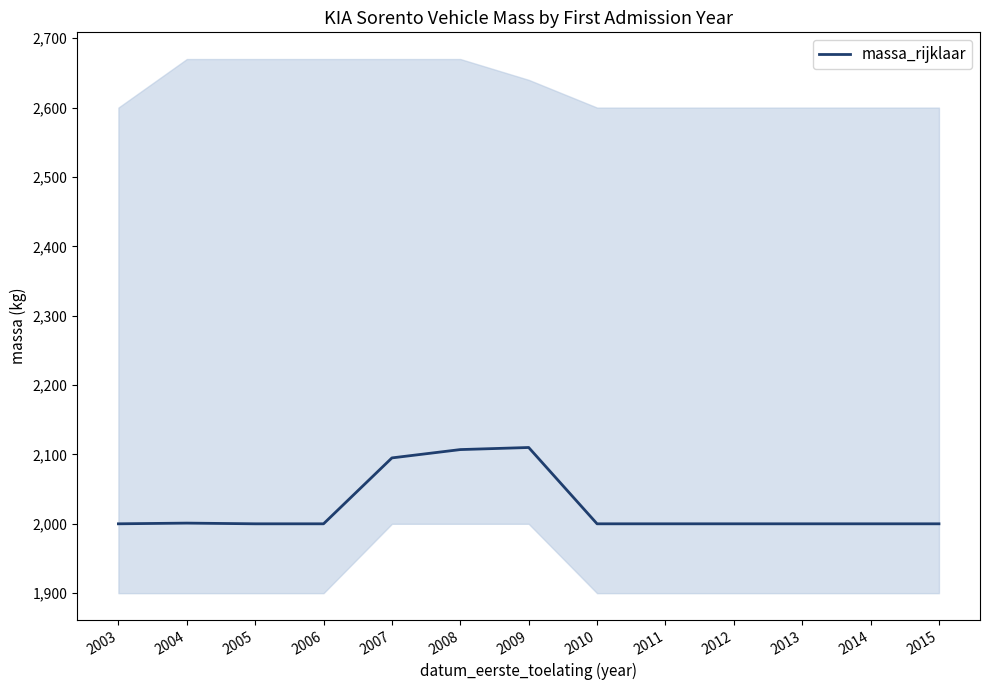

Which has a higher value, 2008 or 2010?

2008